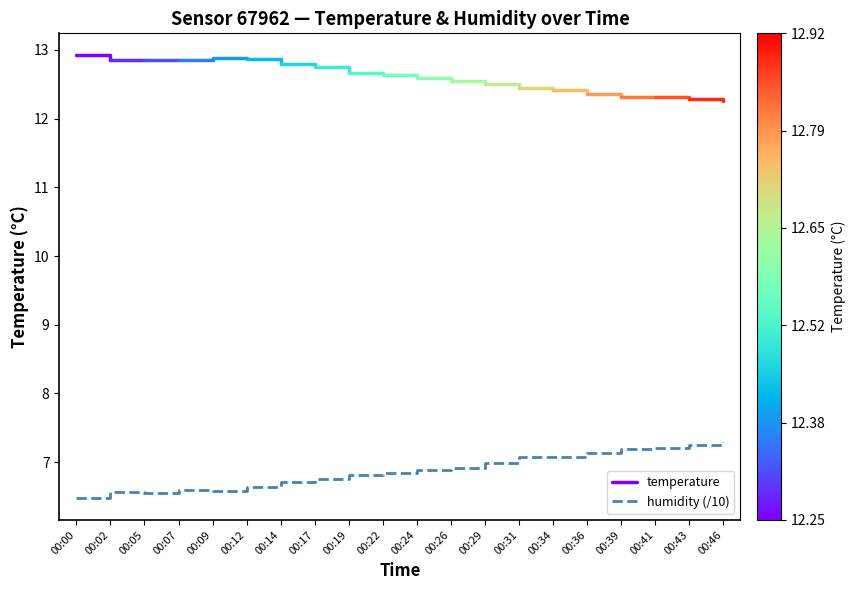

Which has a higher value, 00:24 or 00:39?

00:39